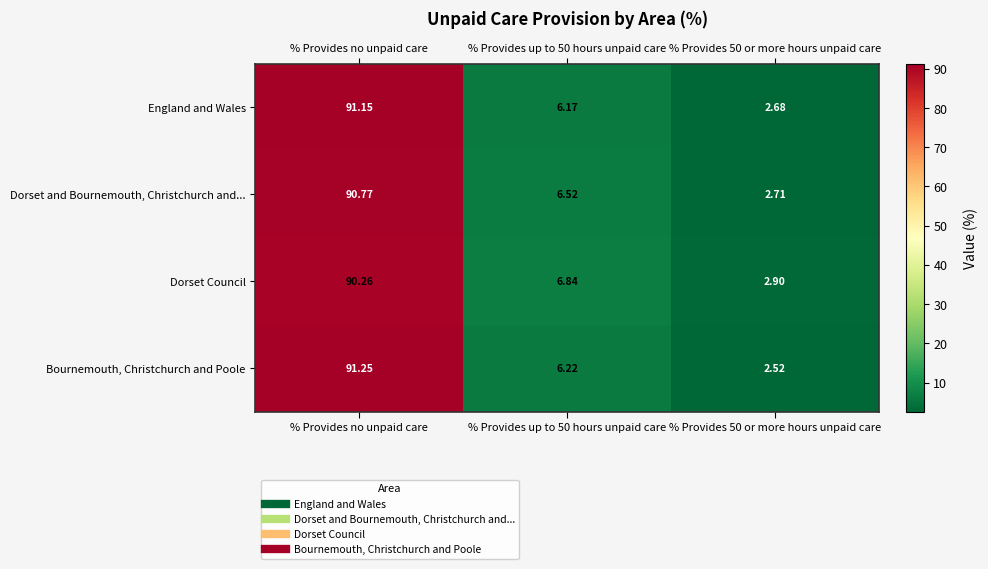

At which category is the sum across all series the highest?

% Provides no unpaid care